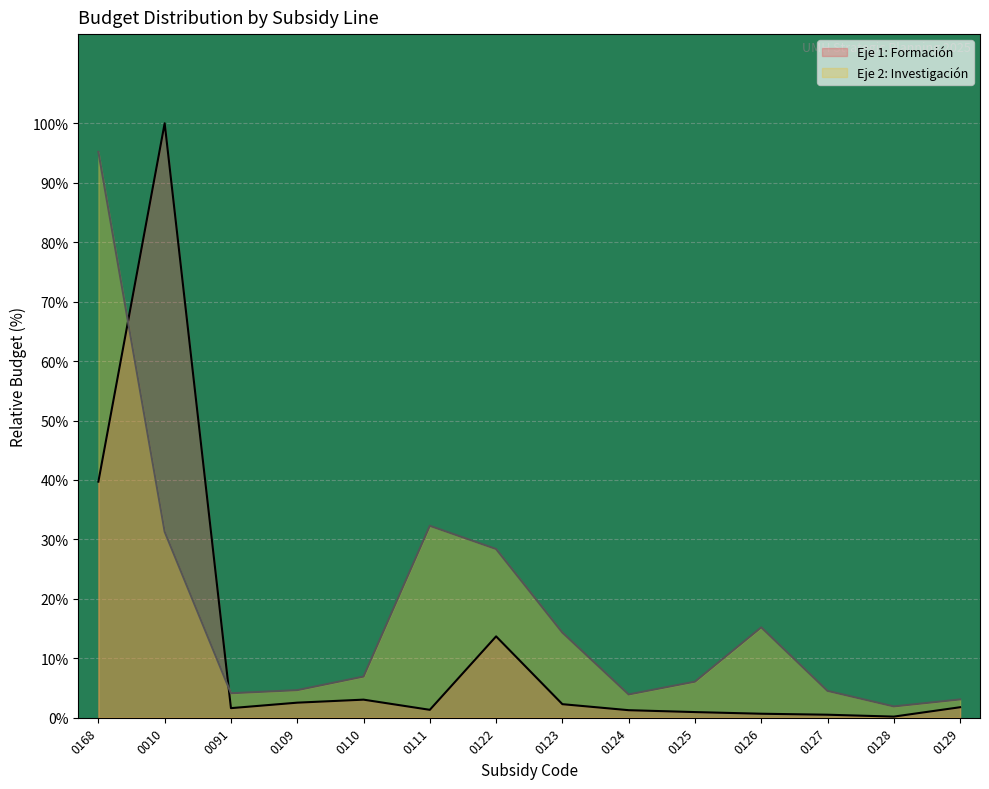

What is the spread (max minus min) of values at 0127?

4.0